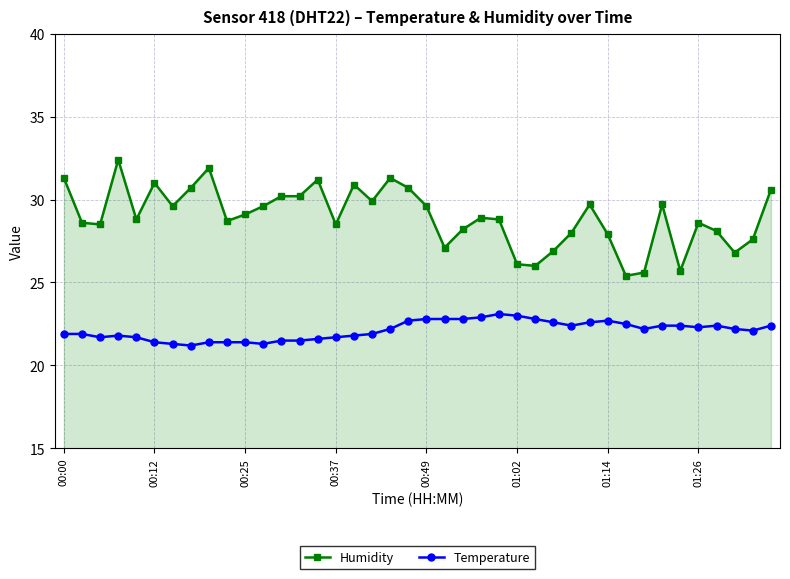

What is the greatest value displayed?

32.4